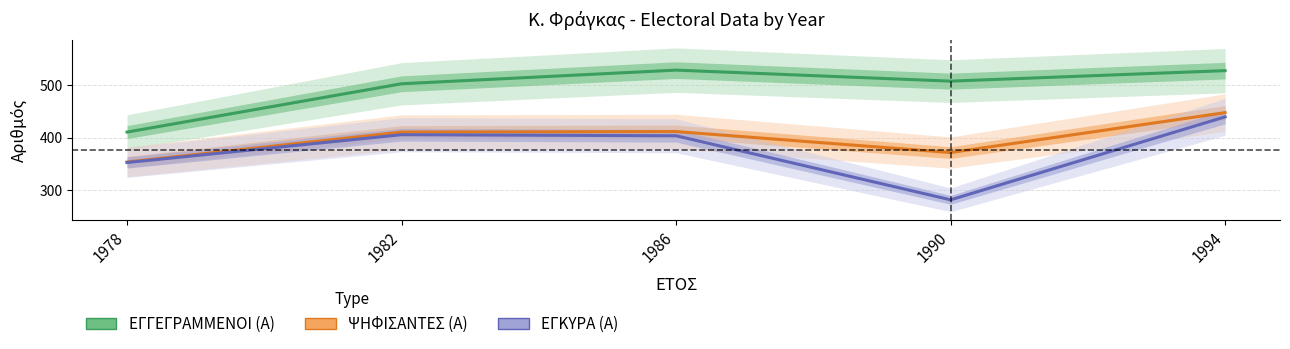

Rank the categories by ΨΗΦΙΣΑΝΤΕΣ (Α) value from highest to lowest.

1994, 1986, 1982, 1990, 1978